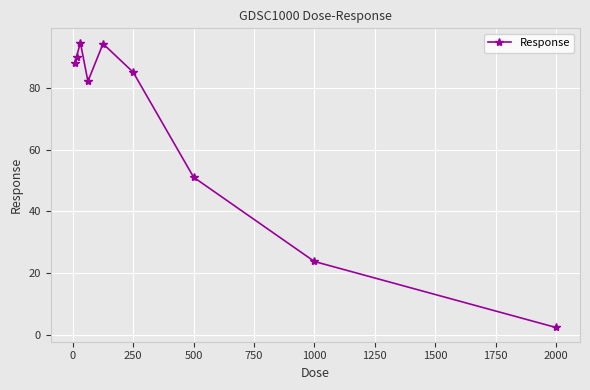

How many points are higher than both their immediate neighbors (excluding endpoints)?

2